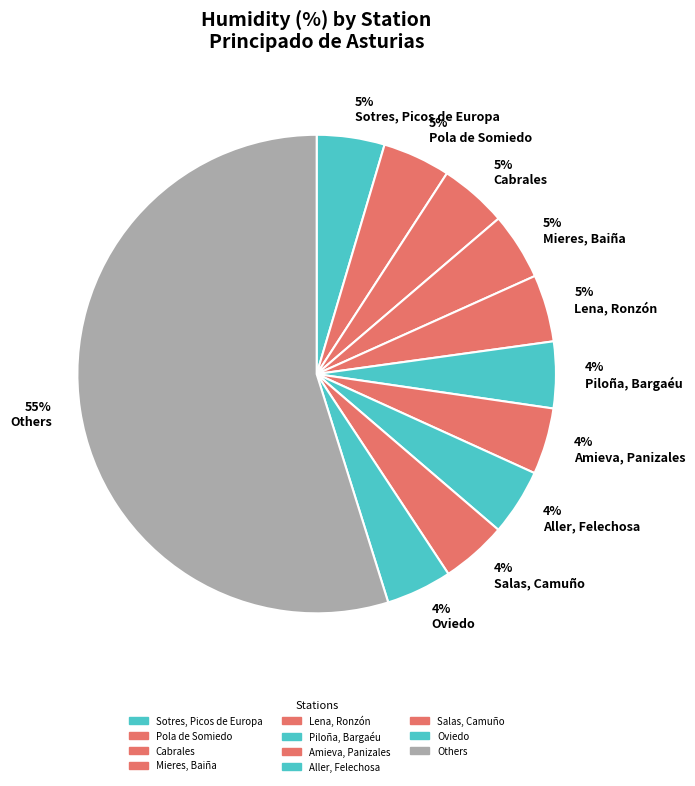

How many segments does this pie chart have?

11